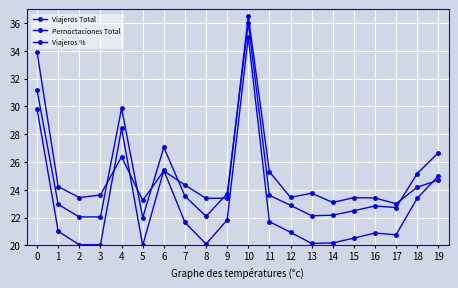

How many lines are shown in the chart?

3